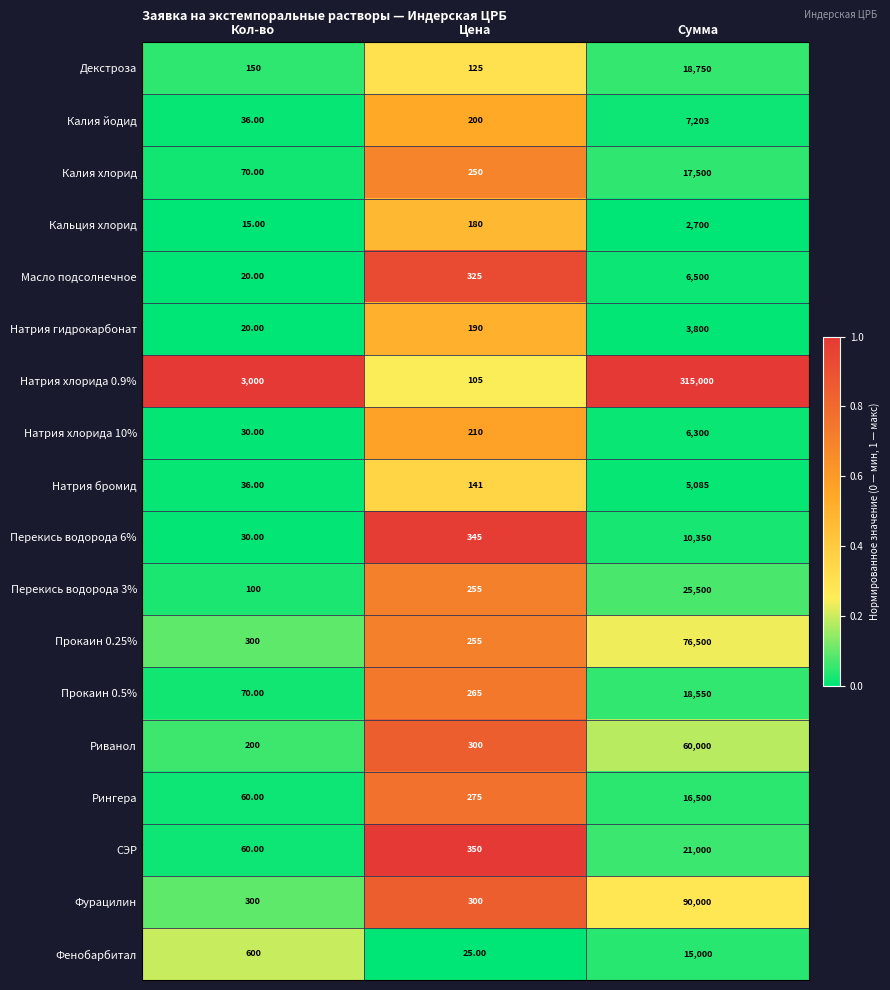

At which category is the sum across all series the highest?

Сумма